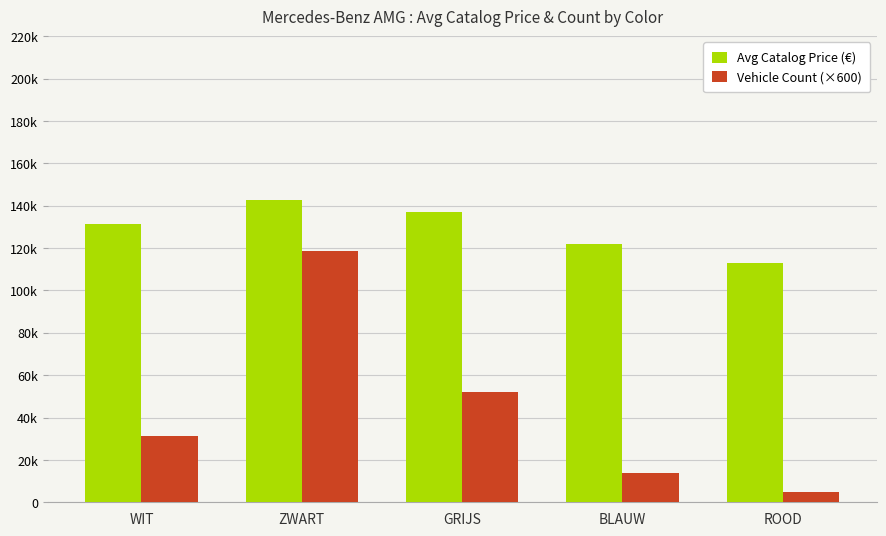

What is the sum of all Avg Catalog Price (€) values?

646096